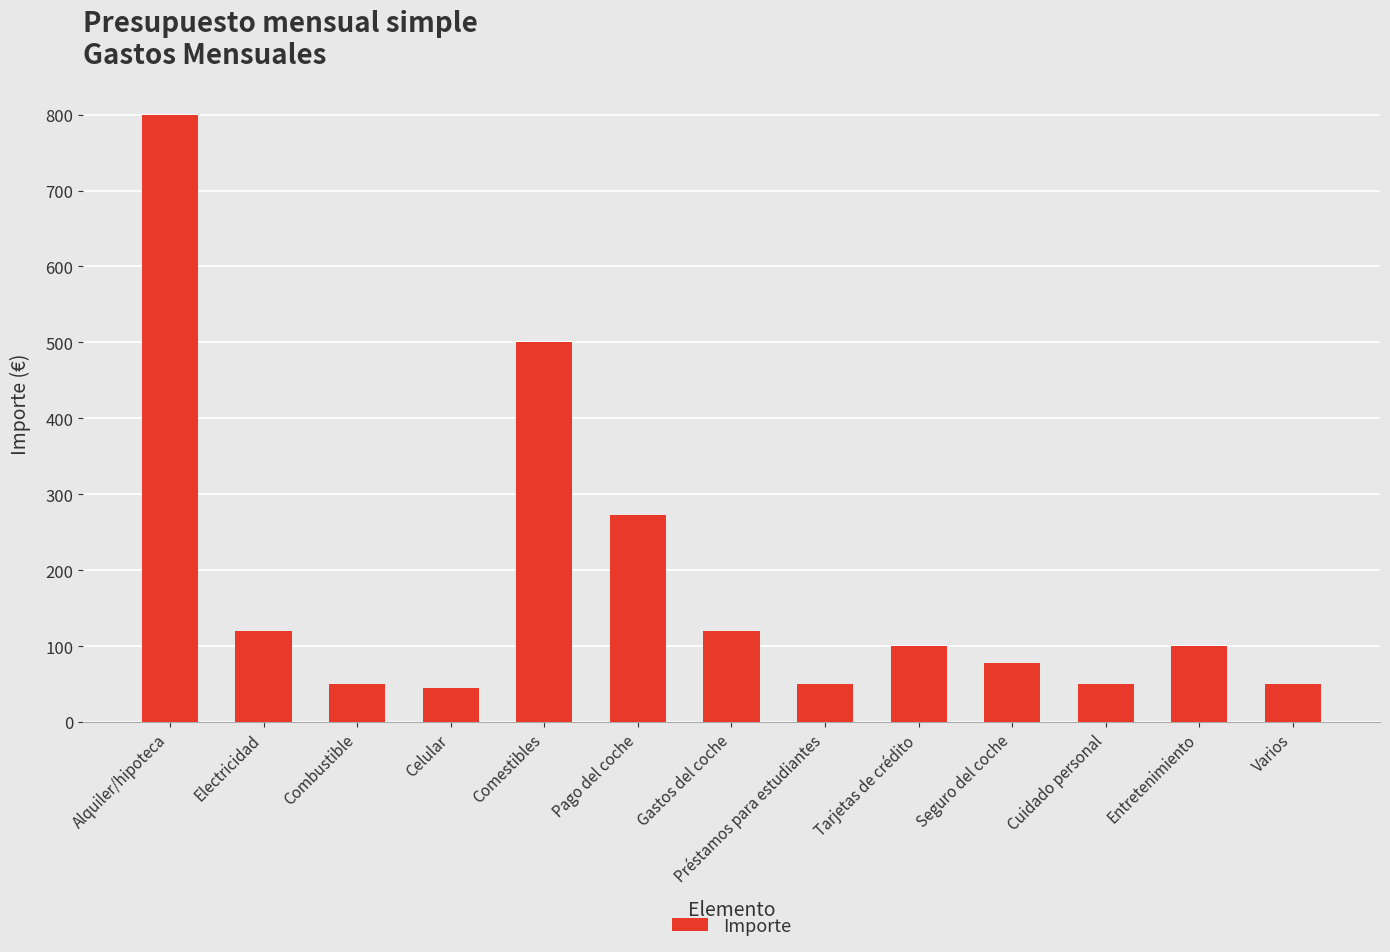

Reading left to right, list all the values displayed in this chart.

Alquiler/hipoteca=800	Electricidad=120	Combustible=50	Celular=45	Comestibles=500	Pago del coche=273	Gastos del coche=120	Préstamos para estudiantes=50	Tarjetas de crédito=100	Seguro del coche=78	Cuidado personal=50	Entretenimiento=100	Varios=50